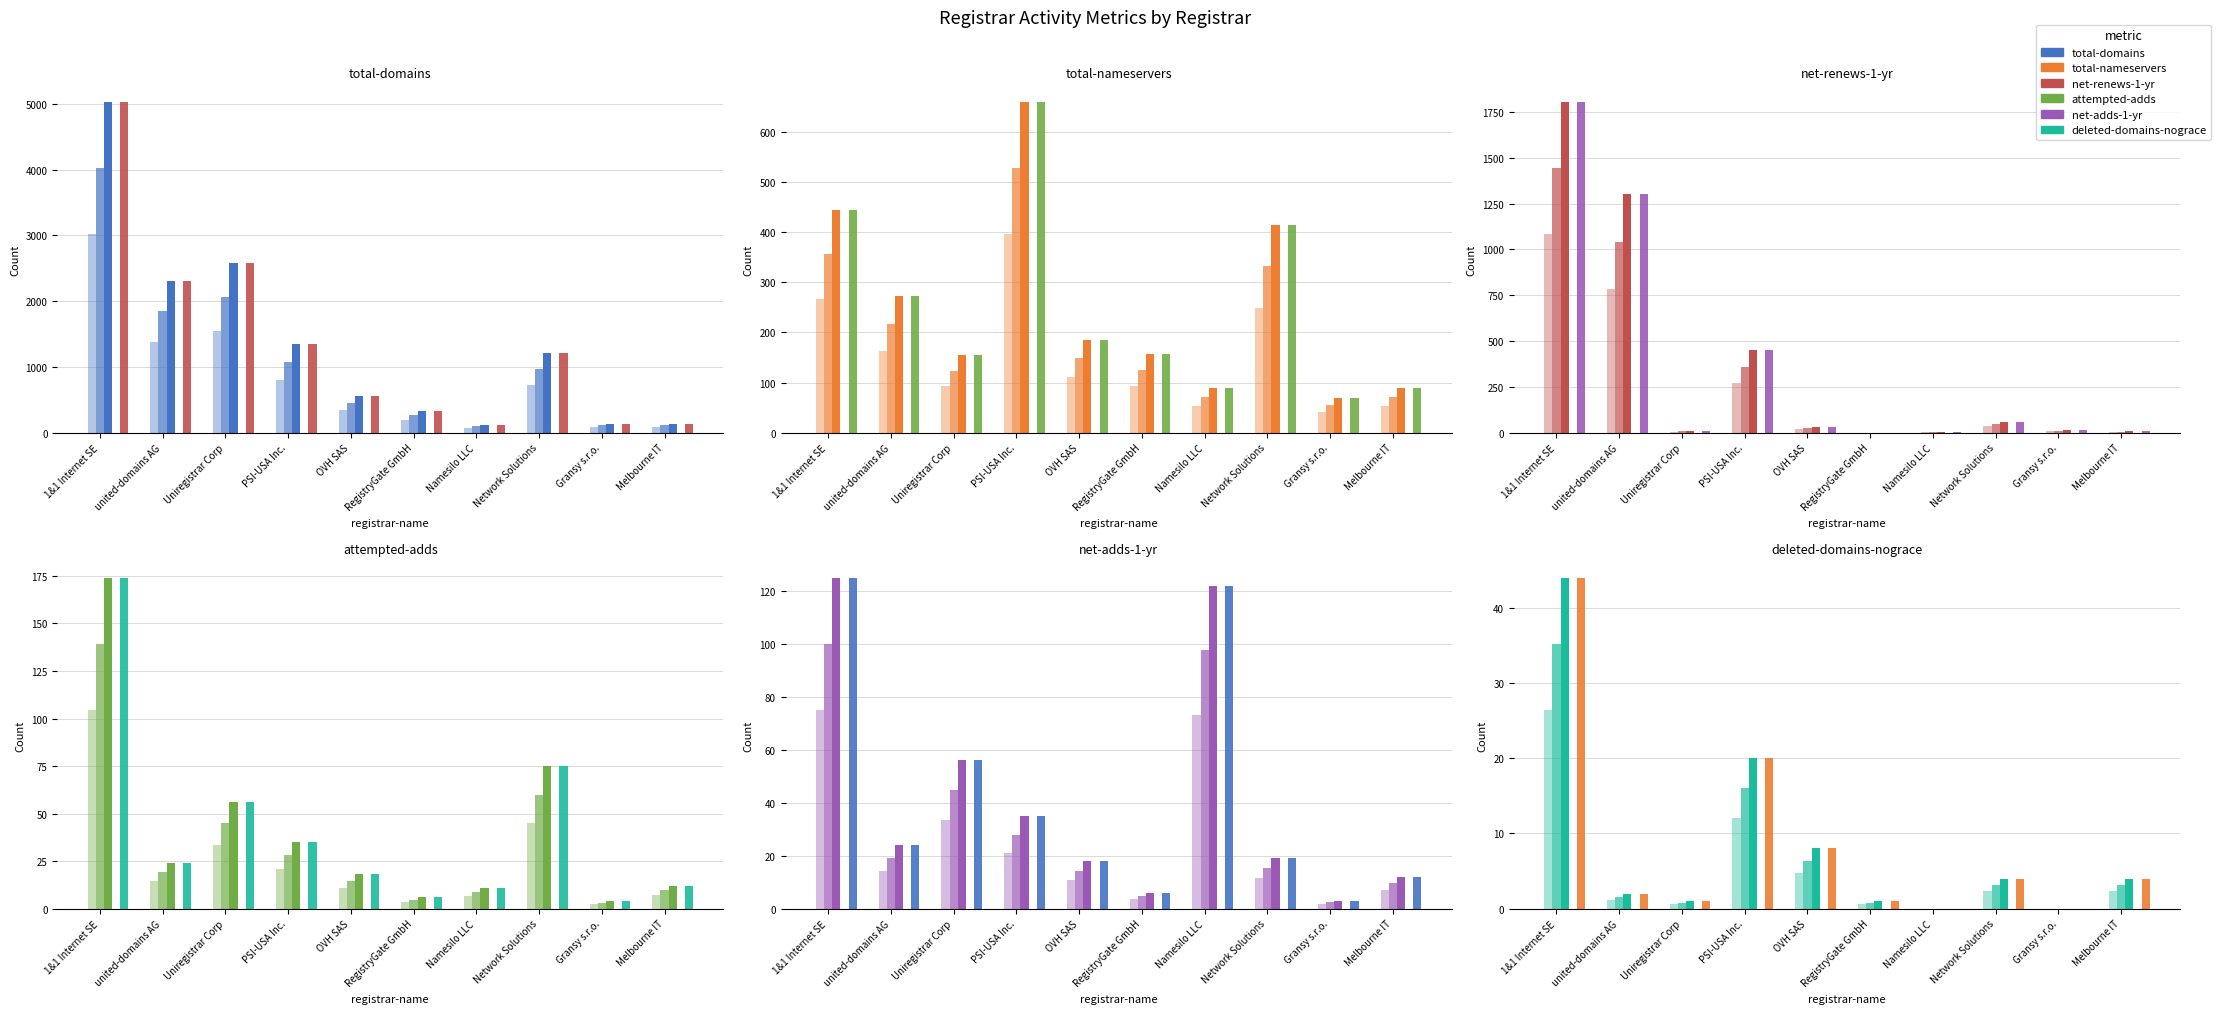

Which series has the widest spread of values?

total-domains